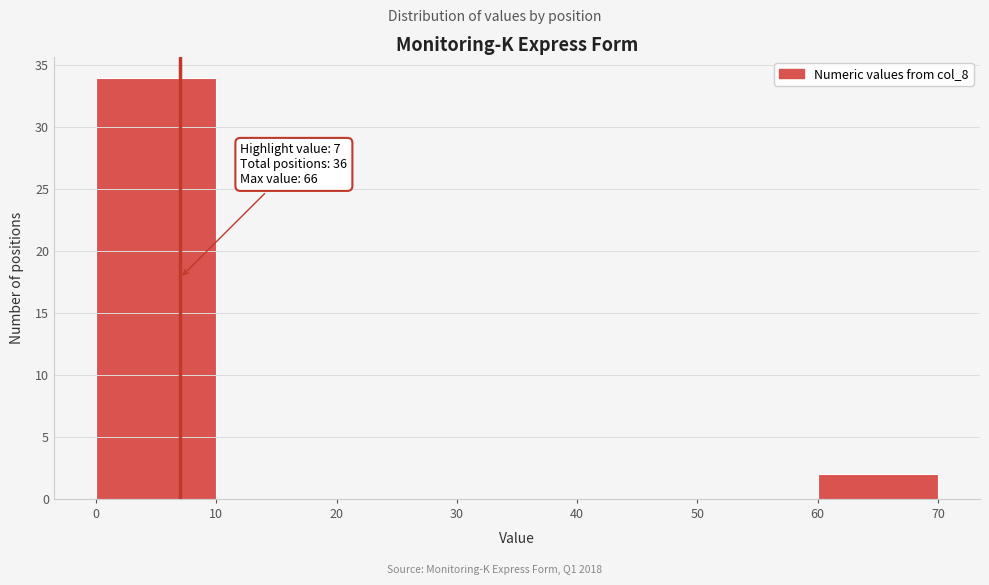

Which range on the x-axis has the tallest bar?

0 to 10